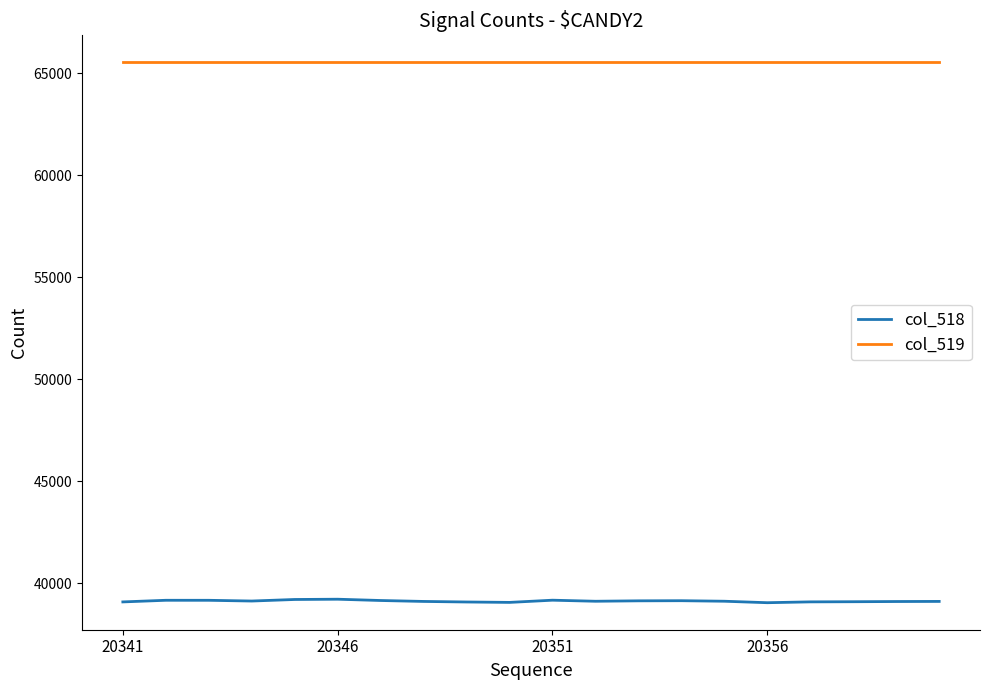

True or false: col_519 and col_518 cross at least once.

False